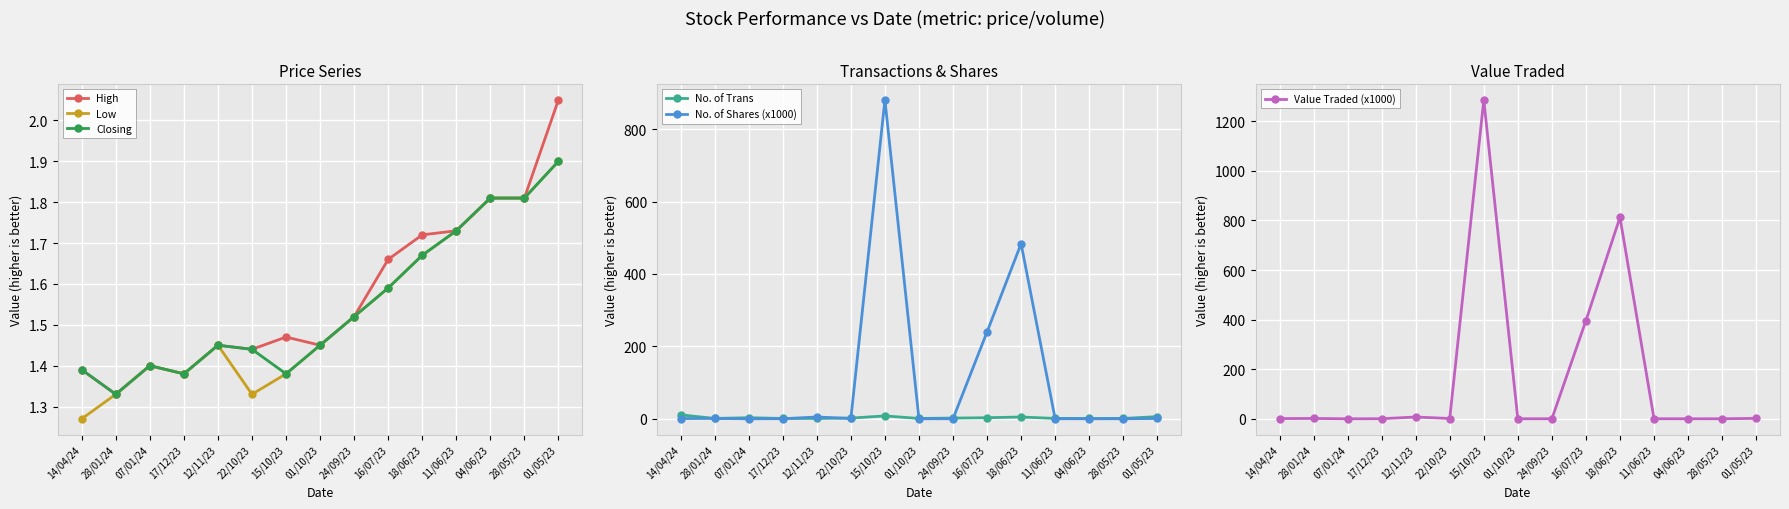

True or false: Value Traded (x1000) has a value of 0.1 at 01/10/23.

False